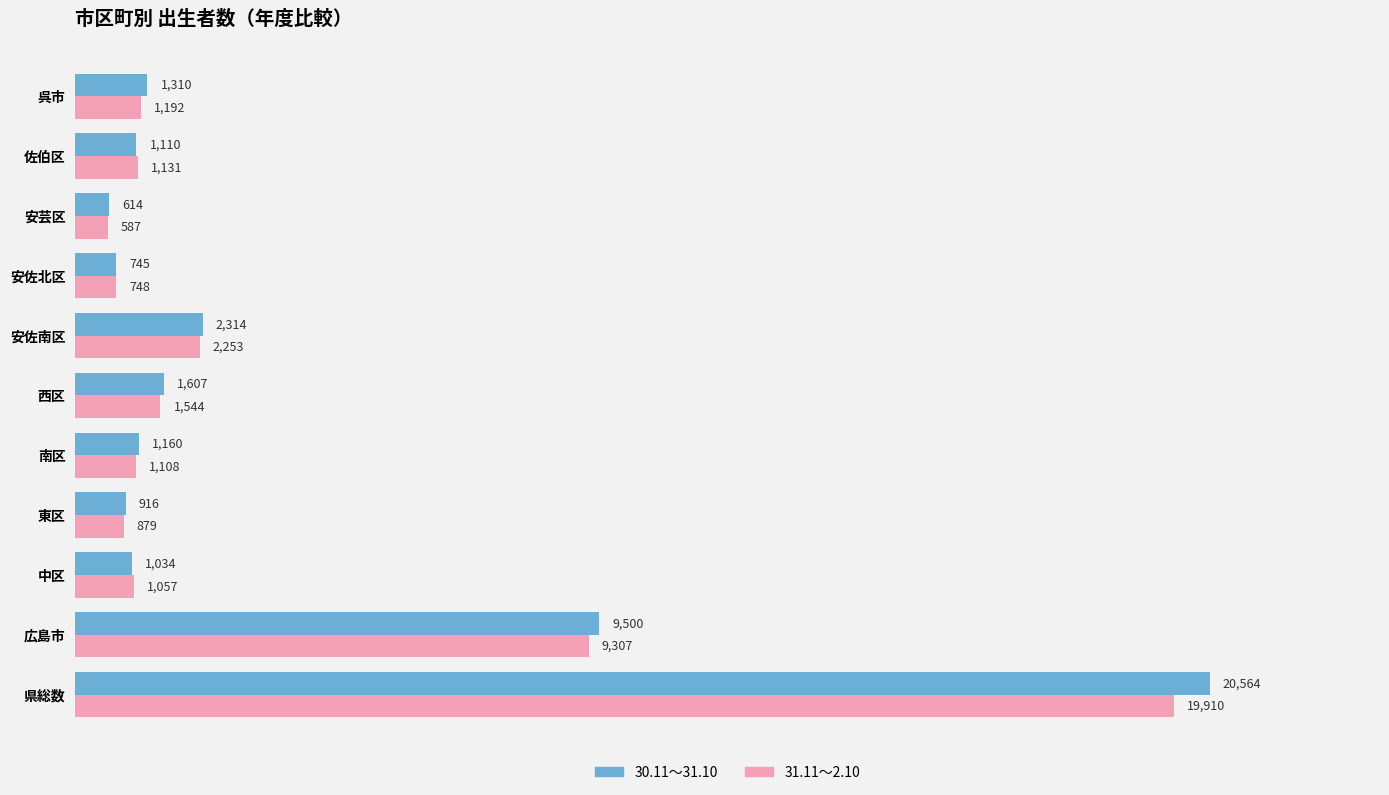

What is the average value of the 31.11～2.10 series?

3611